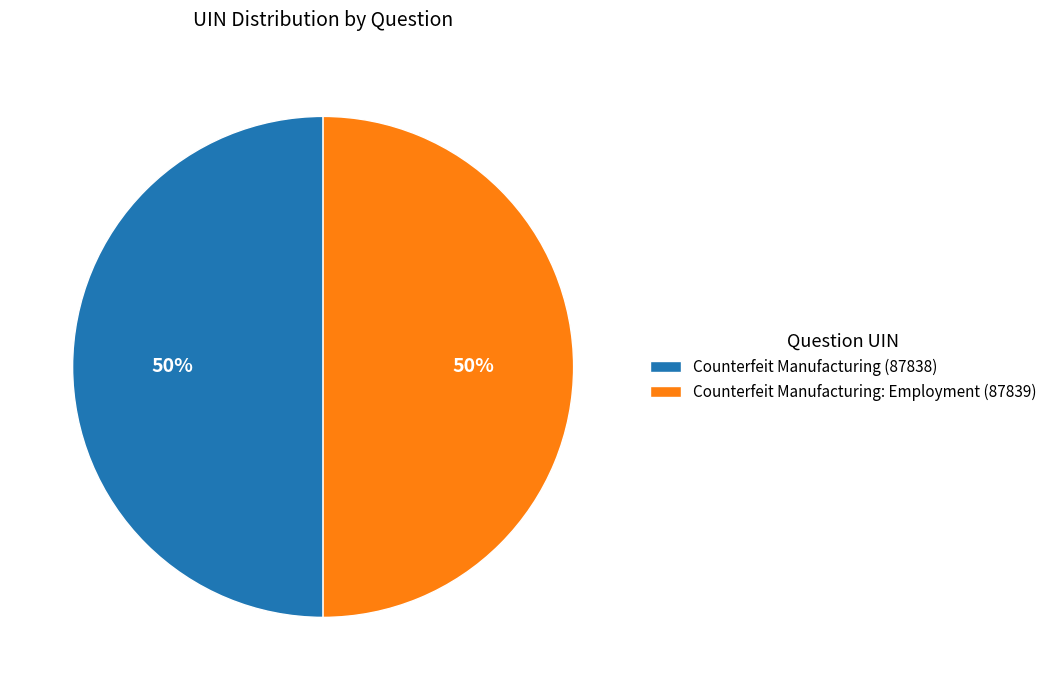

How many slices are in this pie chart?

2